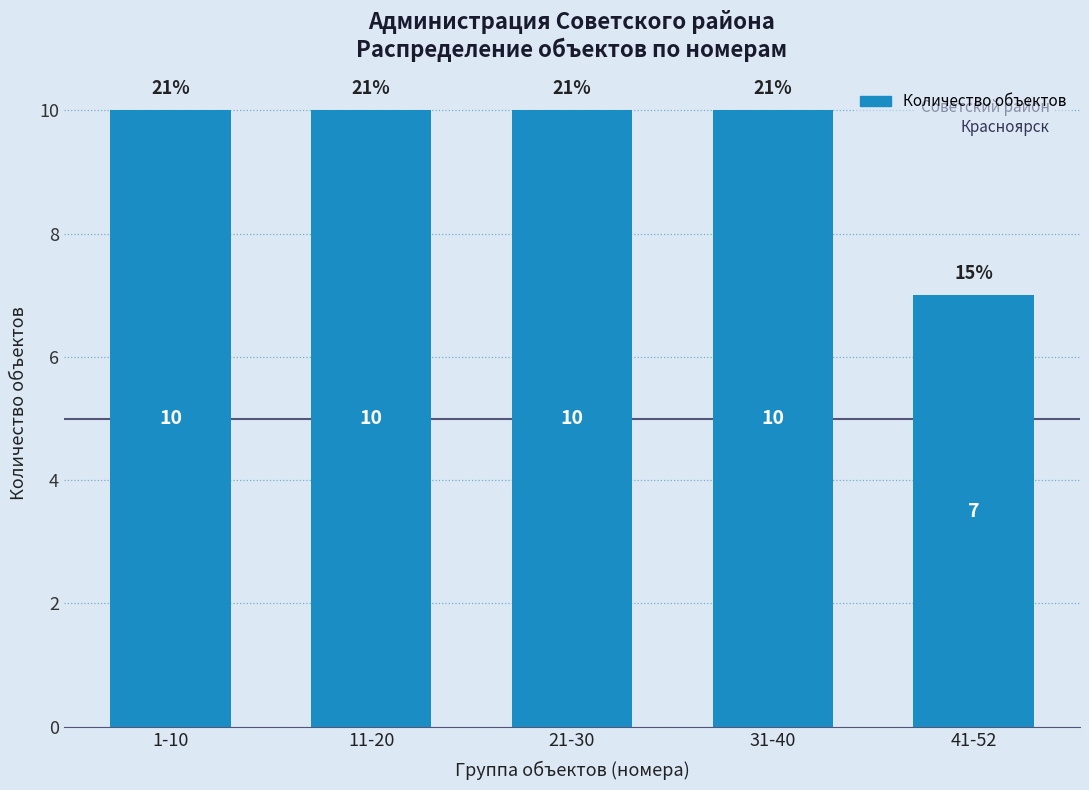

What is the smallest value displayed?

7